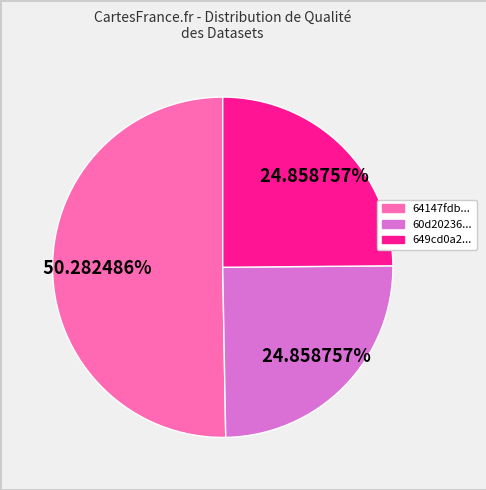

Is there a majority slice in this chart?

Yes